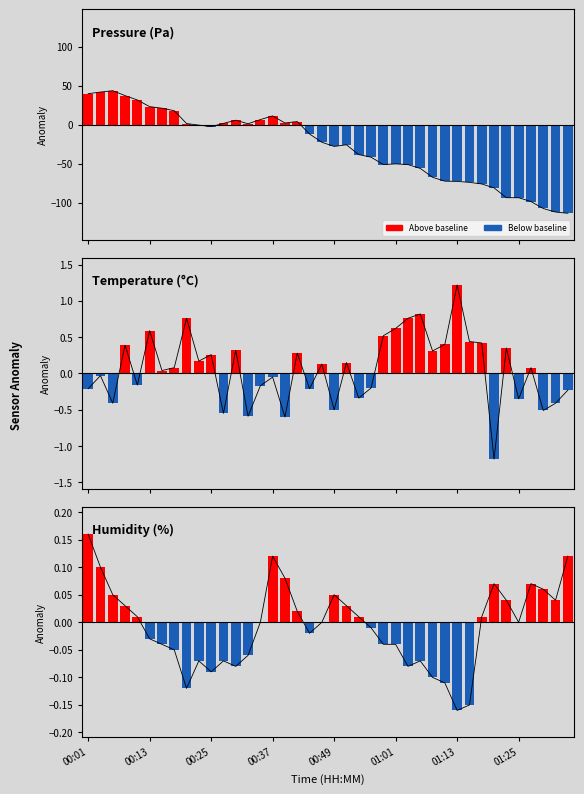

At 17, list the series in order from largest to smallest.

pressure, temperature, humidity